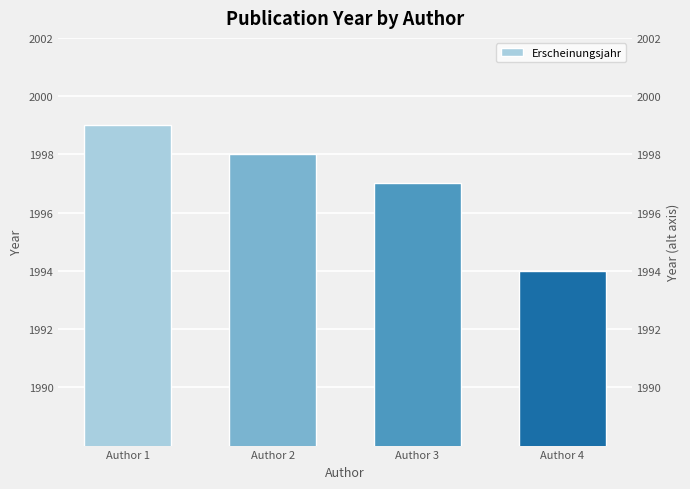

What is the difference between the maximum and minimum values?

5